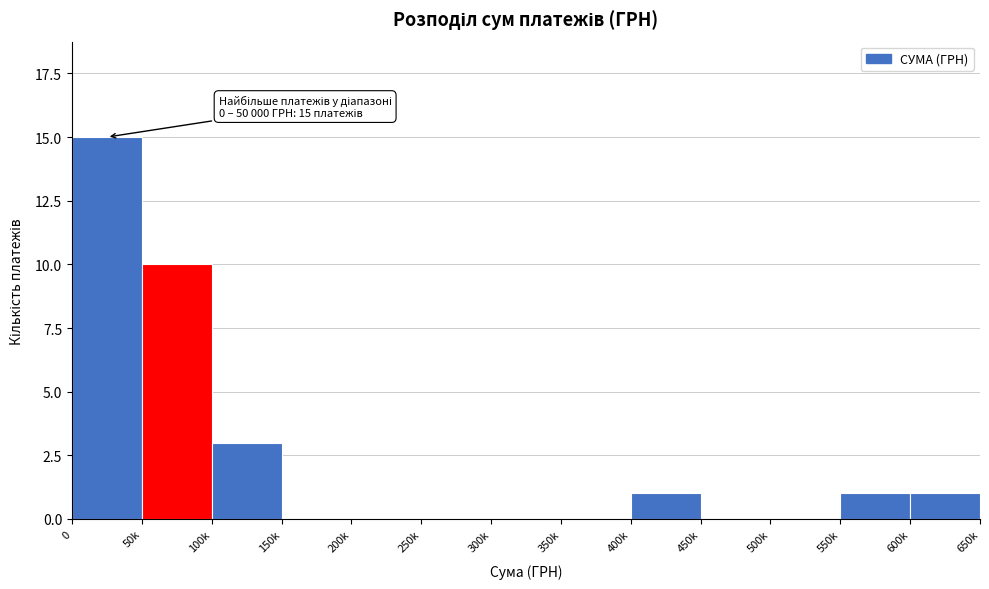

Reading left to right, what are all the values shown in this chart?

0=15	50k=10	100k=3	150k=0	200k=0	250k=0	300k=0	350k=0	400k=1	450k=0	500k=0	550k=1	600k=1